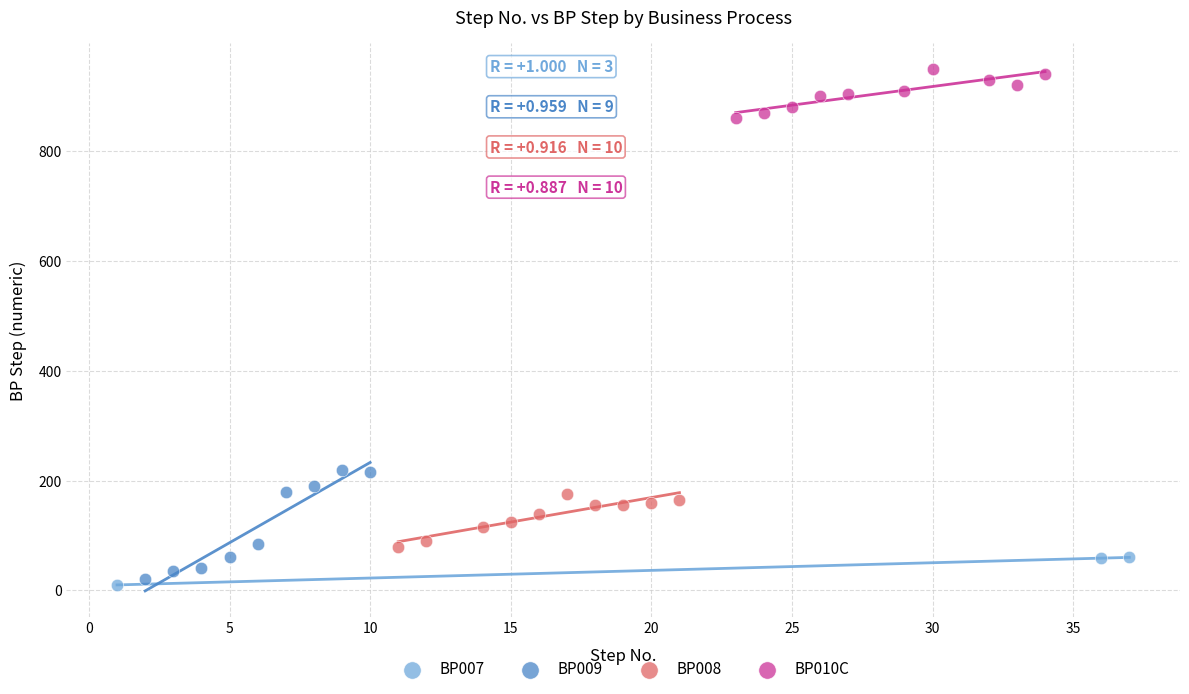

Which series reaches the minimum Y coordinate?

BP007